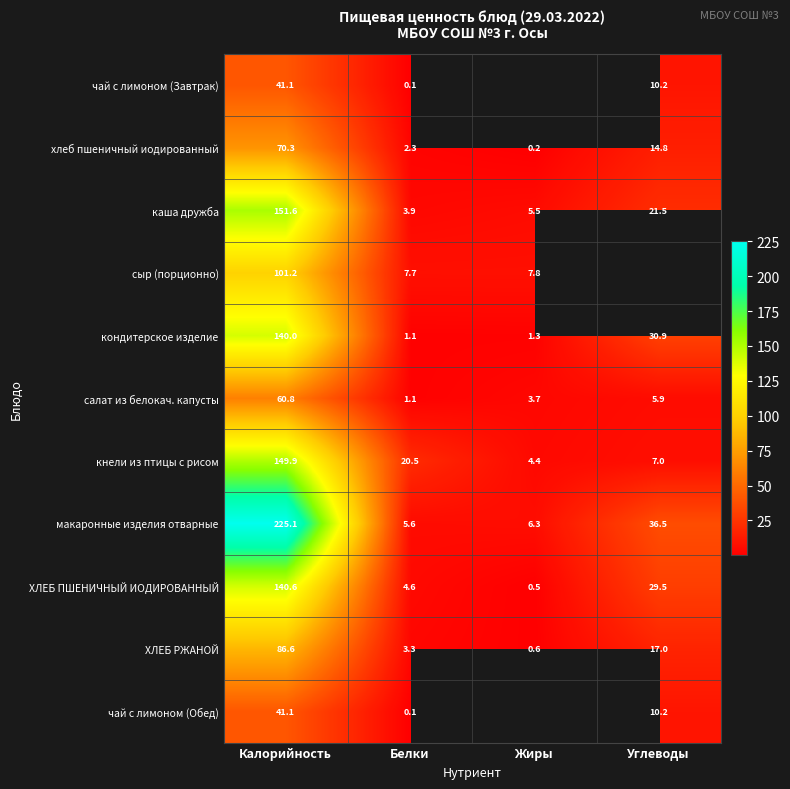

How many data points in ХЛЕБ ПШЕНИЧНЫЙ ИОДИРОВАННЫЙ are above 29?

2